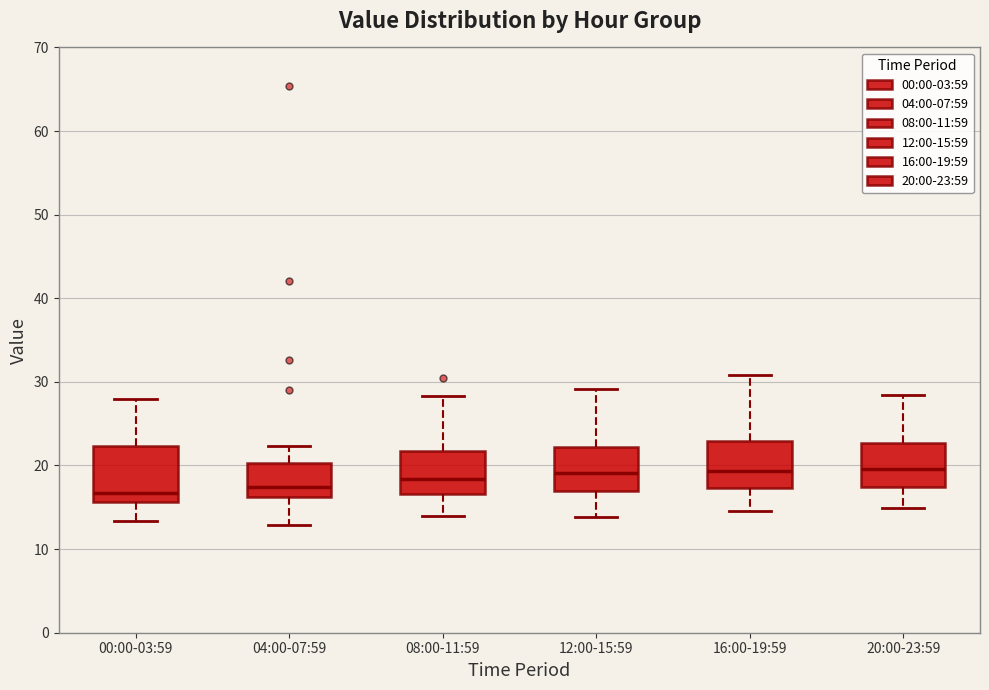

Reading left to right, transcribe this box plot: for each box, give where its median line is, the range the box spans, and where its two whiskers end, as read against the y-axis. The values are not printed on the chart, so give them approximately, as read against the axis.

00:00-03:59: median 17, box 16 to 22, whiskers 13 to 28
04:00-07:59: median 17, box 16 to 20, whiskers 13 to 22
08:00-11:59: median 18, box 17 to 22, whiskers 14 to 28
12:00-15:59: median 19, box 17 to 22, whiskers 14 to 29
16:00-19:59: median 19, box 17 to 23, whiskers 15 to 31
20:00-23:59: median 20, box 17 to 23, whiskers 15 to 28